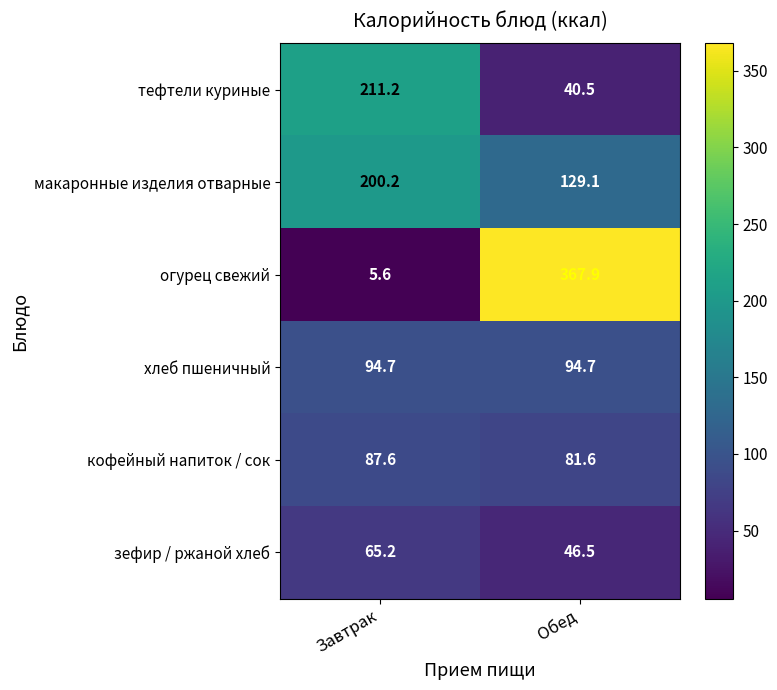

What is the difference between the maximum and minimum values in the кофейный напиток / сок series?

6.0